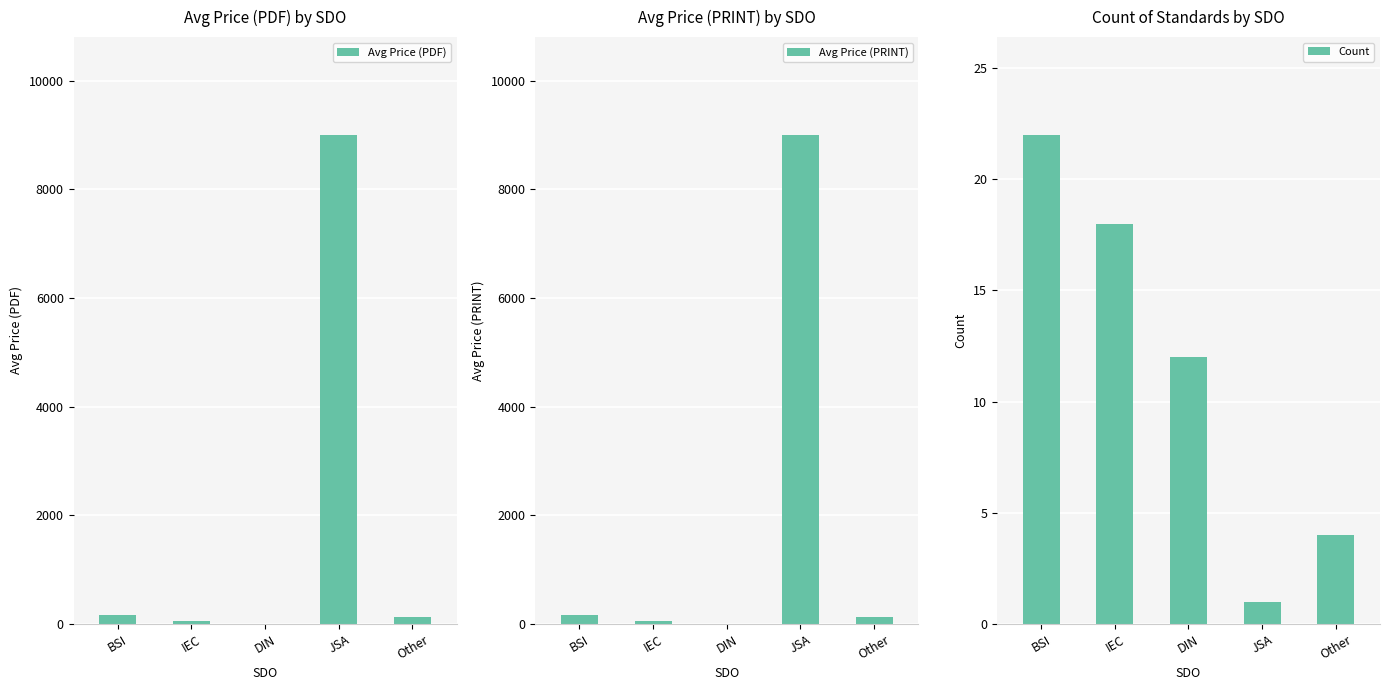

Reading left to right, list all the values displayed in this chart.

Avg Price (PDF): 158.2	55.6	0.0	9000.0	134.5
Avg Price (PRINT): 158.2	55.6	0.0	9000.0	134.5
Count: 22.0	18.0	12.0	1.0	4.0